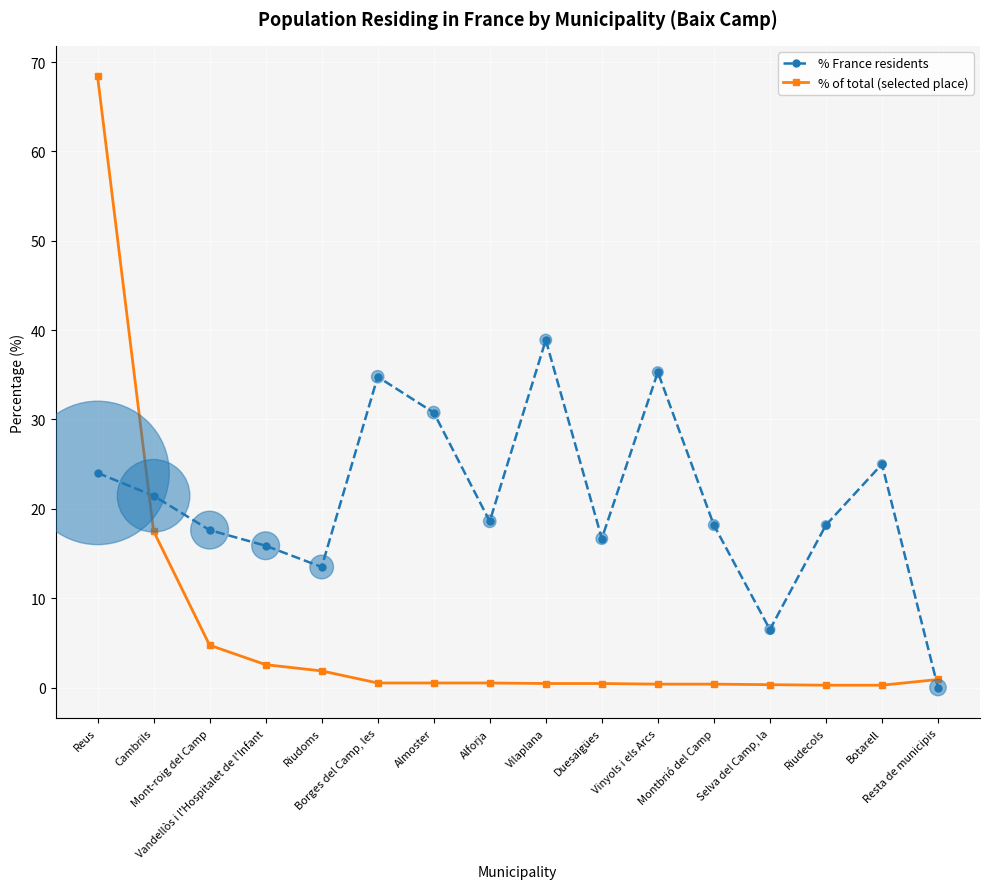

Which series has the largest total across all categories?

% France residents